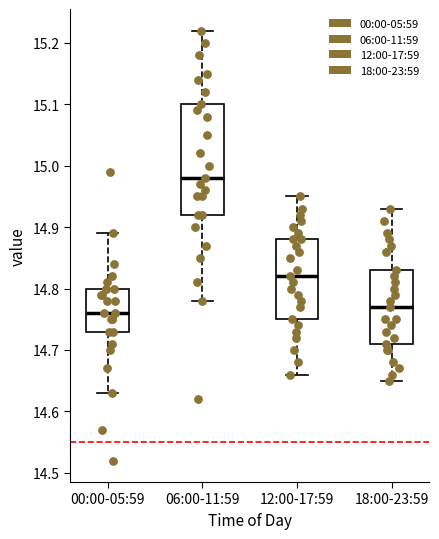

Which box is the tallest, from its lower edge to its upper edge?

06:00-11:59